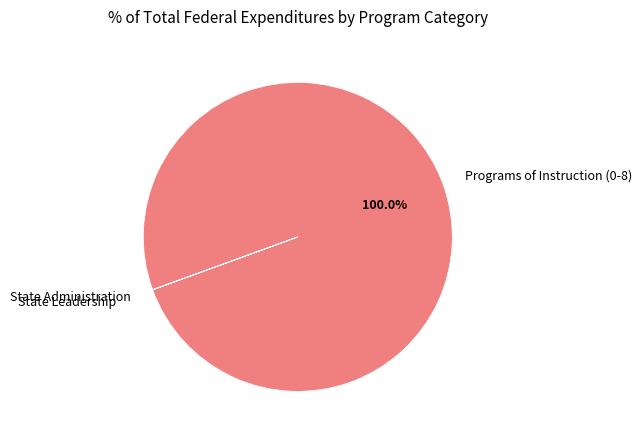

Which category has the biggest portion of the pie?

Programs of Instruction (0-8)